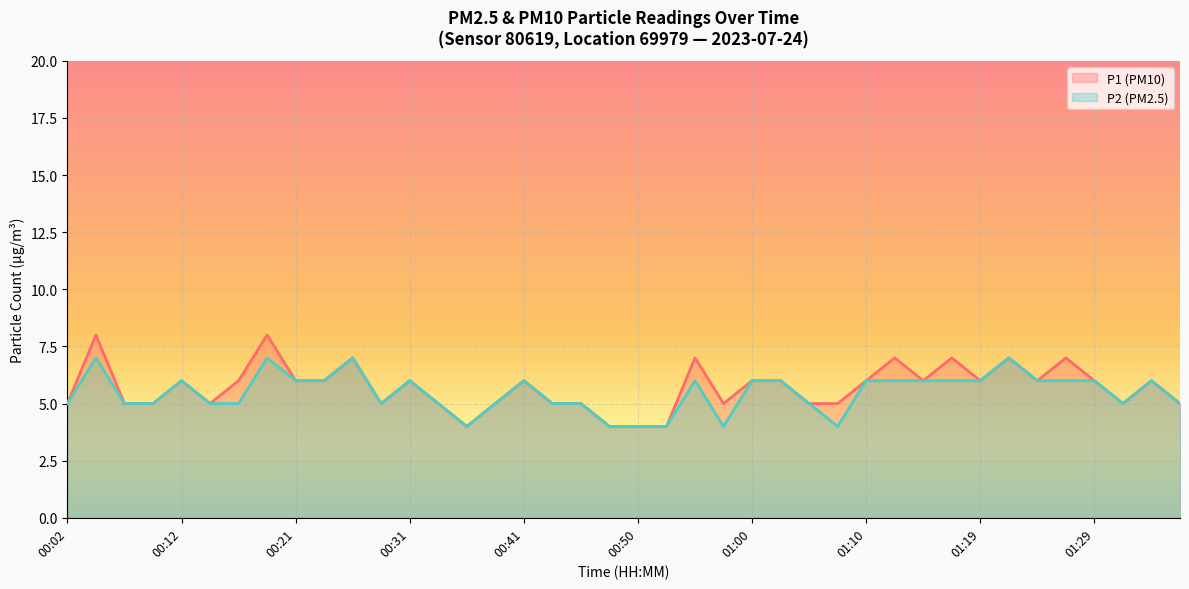

What is the smallest value displayed?

4